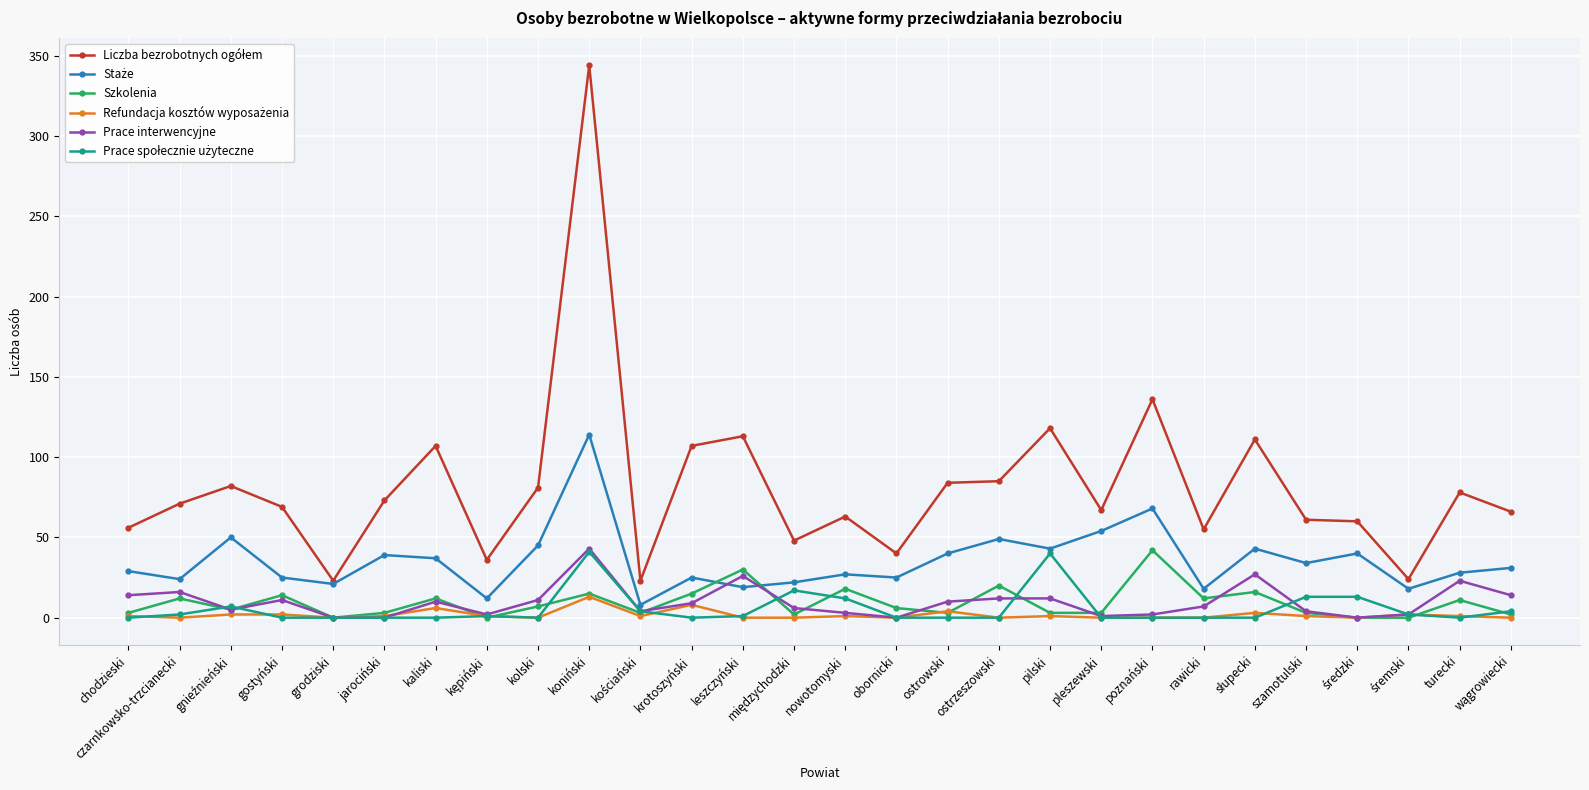

What is the difference between the highest and lowest values at ostrzeszowski?

85